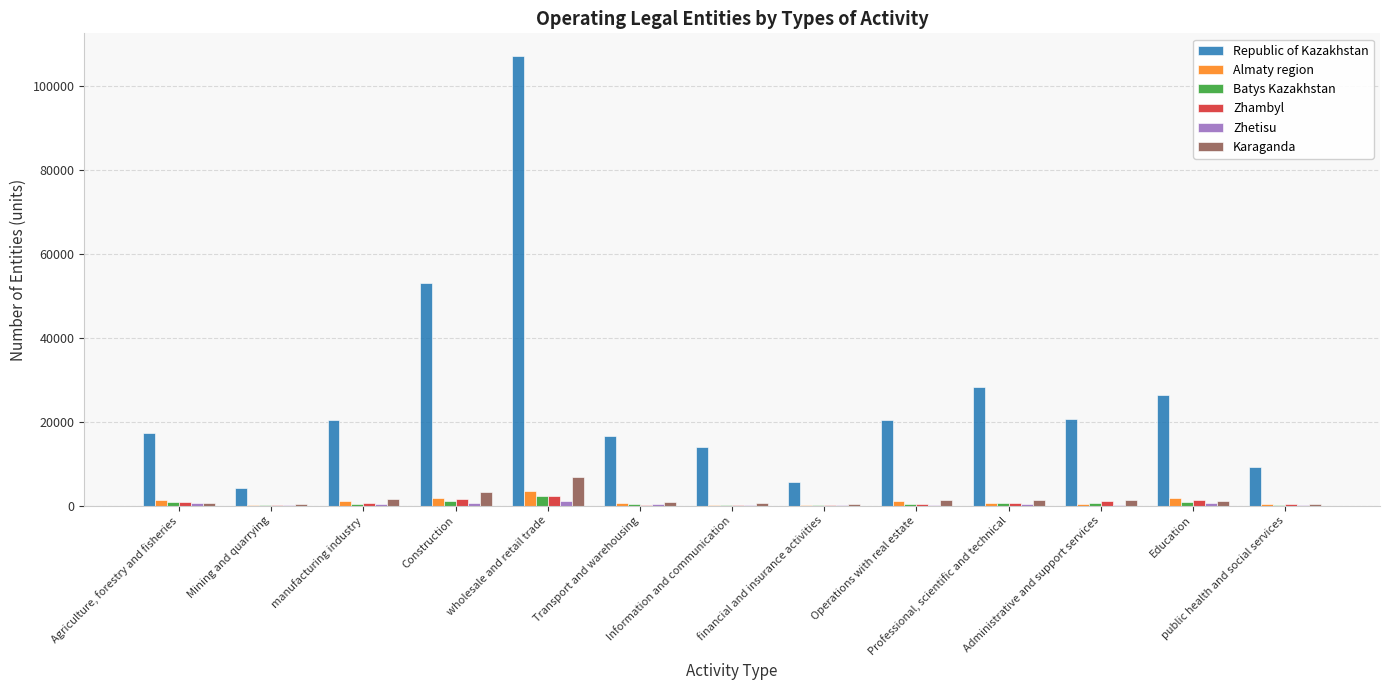

Are the bars grouped side by side (vs. stacked)?

Yes